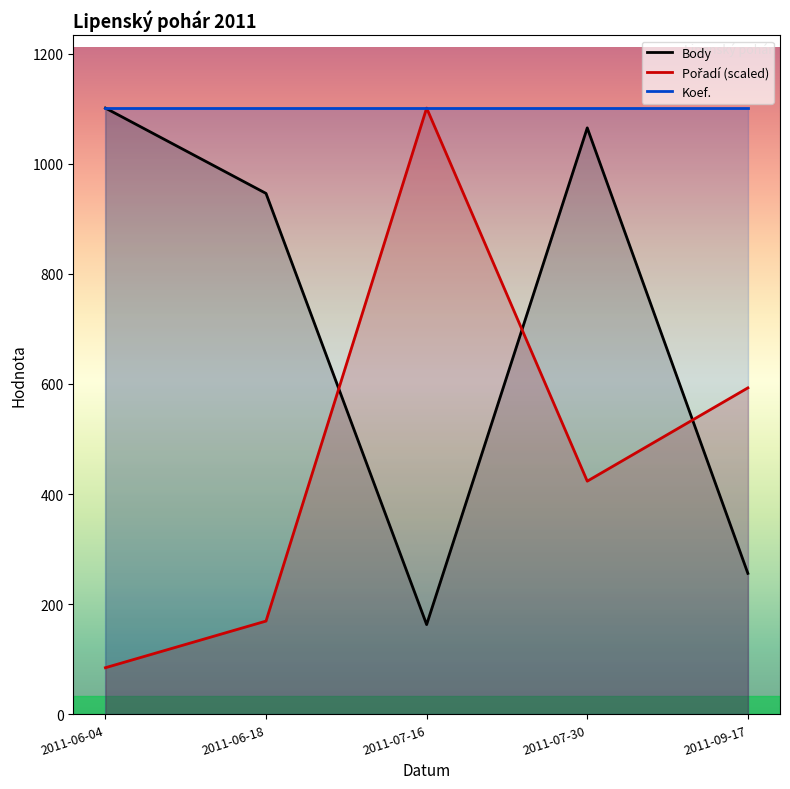

What position from the right is 2011-09-17?

1